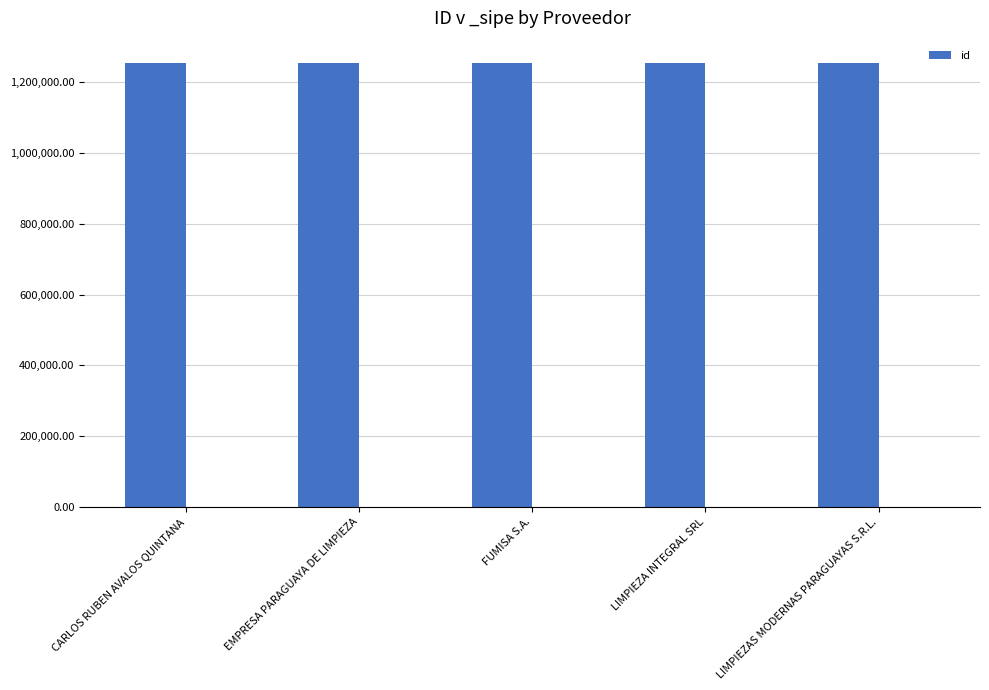

What is the sum of the values at LIMPIEZA INTEGRAL SRL and FUMISA S.A.?

2508095